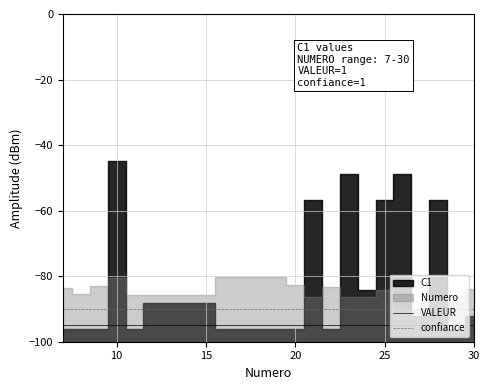

What is the average value of the confiance series?

-90